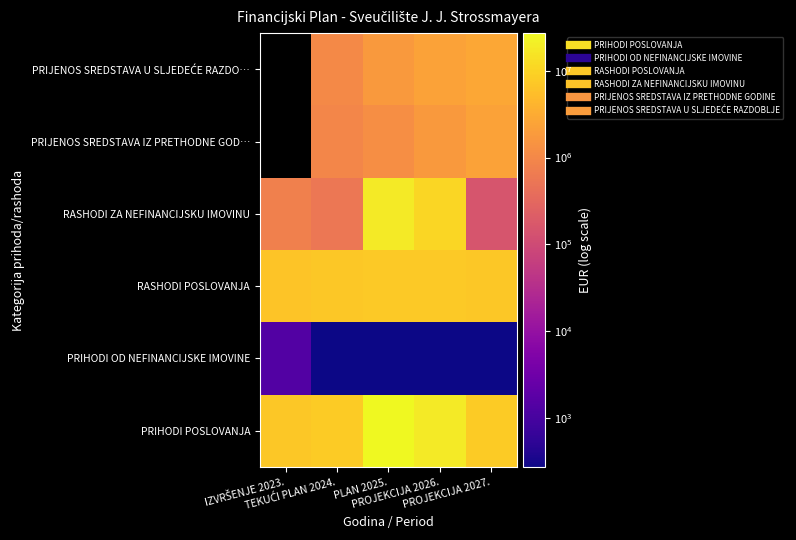

At which label does PRIHODI POSLOVANJA first exceed 7799399?

PLAN 2025.